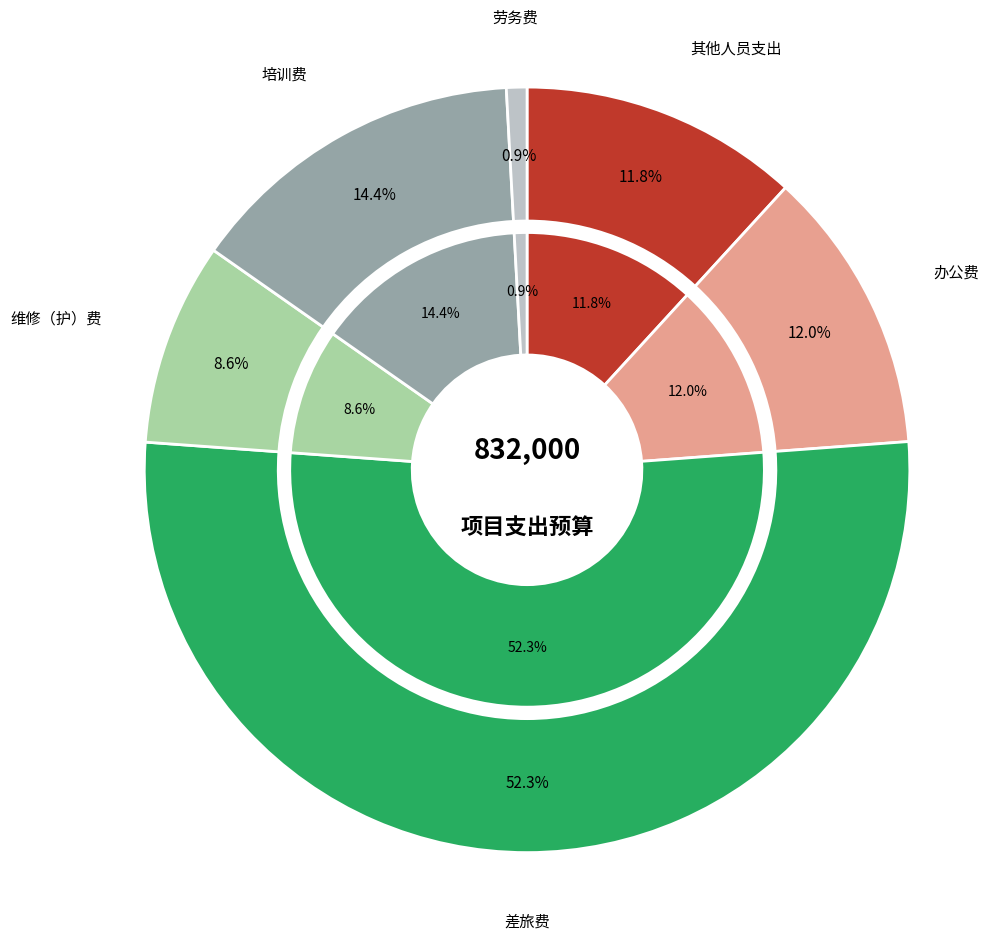

Which has a higher value, 维修（护）费 or 其他人员支出?

其他人员支出